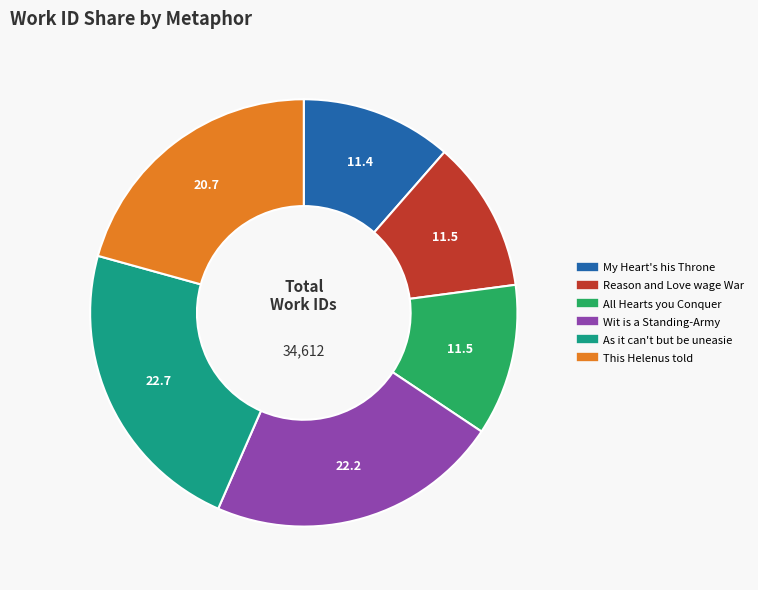

Is there a majority slice in this chart?

No